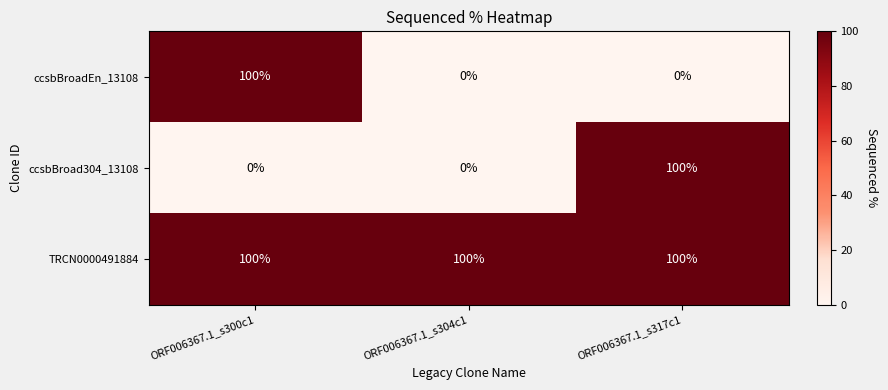

Count the ccsbBroadEn_13108 values in the range 0 to 100.

3